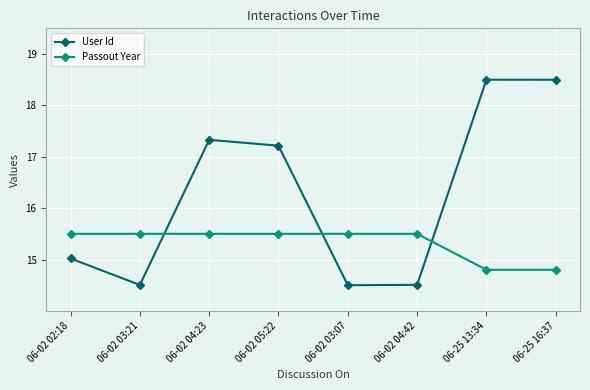

Which series has the largest total across all categories?

User Id